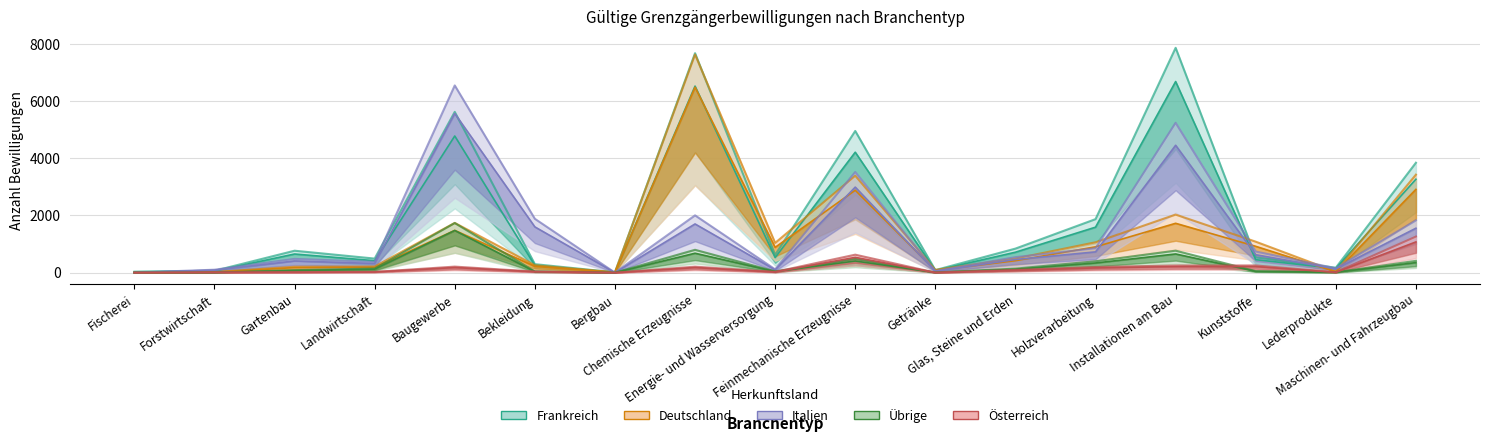

What is the maximum value for Deutschland?

6482.9